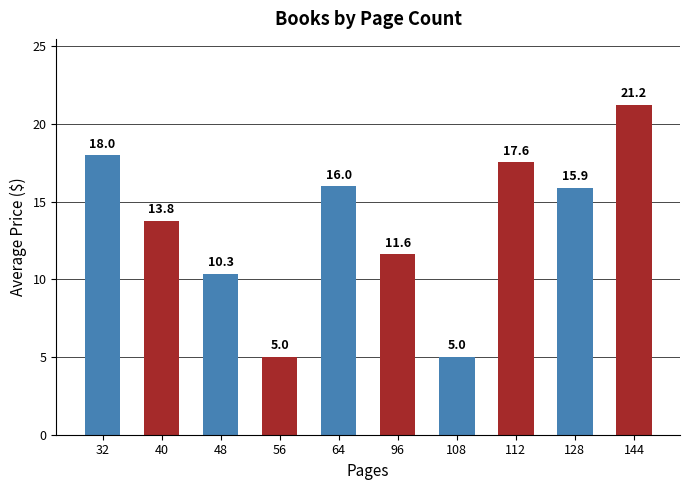

What is the sum of the values at 64 and 40?

29.8